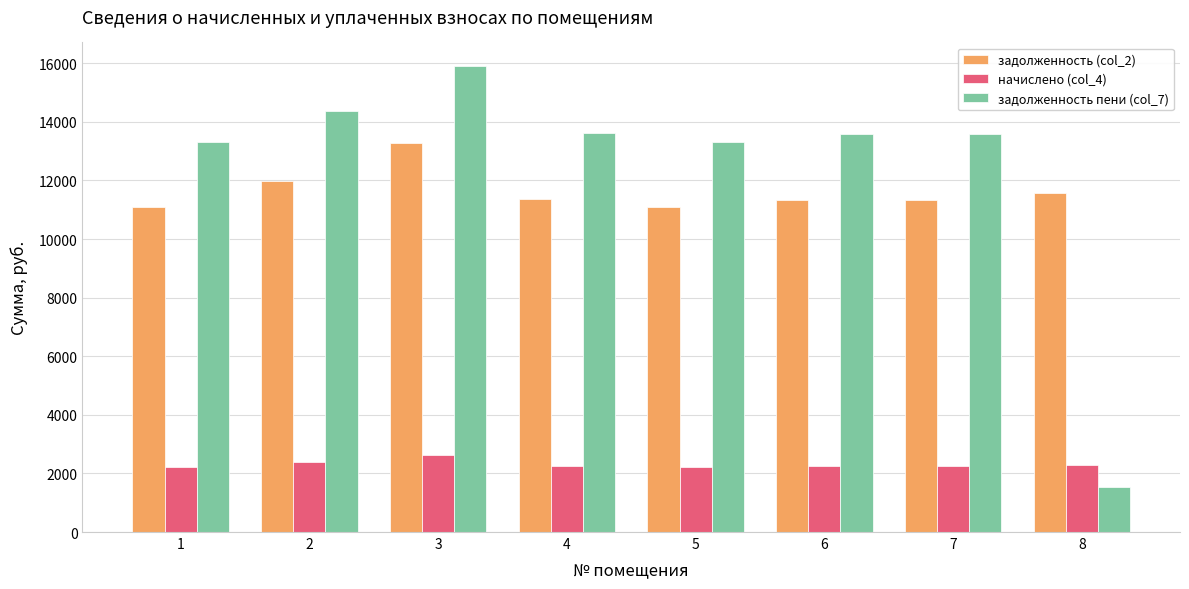

The value of задолженность (col_2) at 3 is 13276.6. True or false?

True